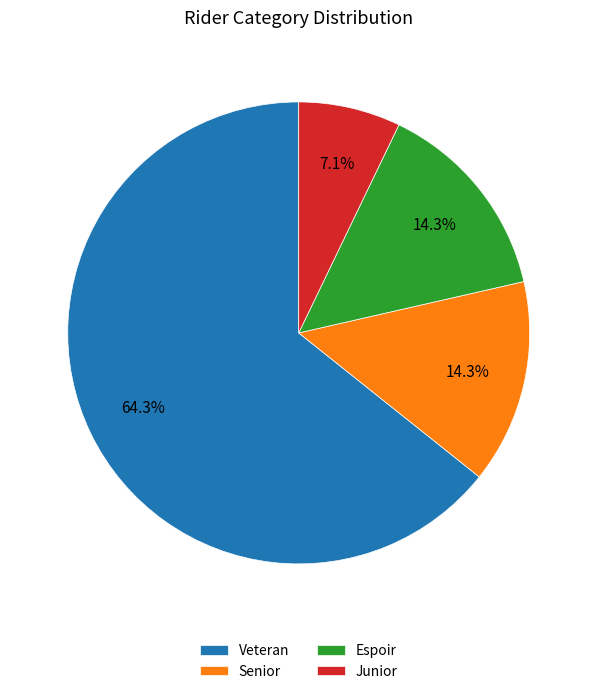

To the nearest percent, what percentage of the pie is Junior?

7%